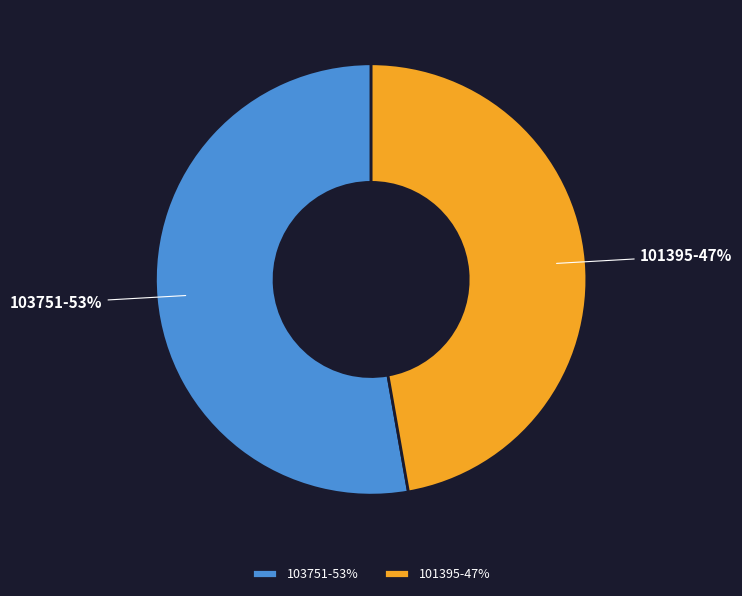

Which slice is the smallest?

101395